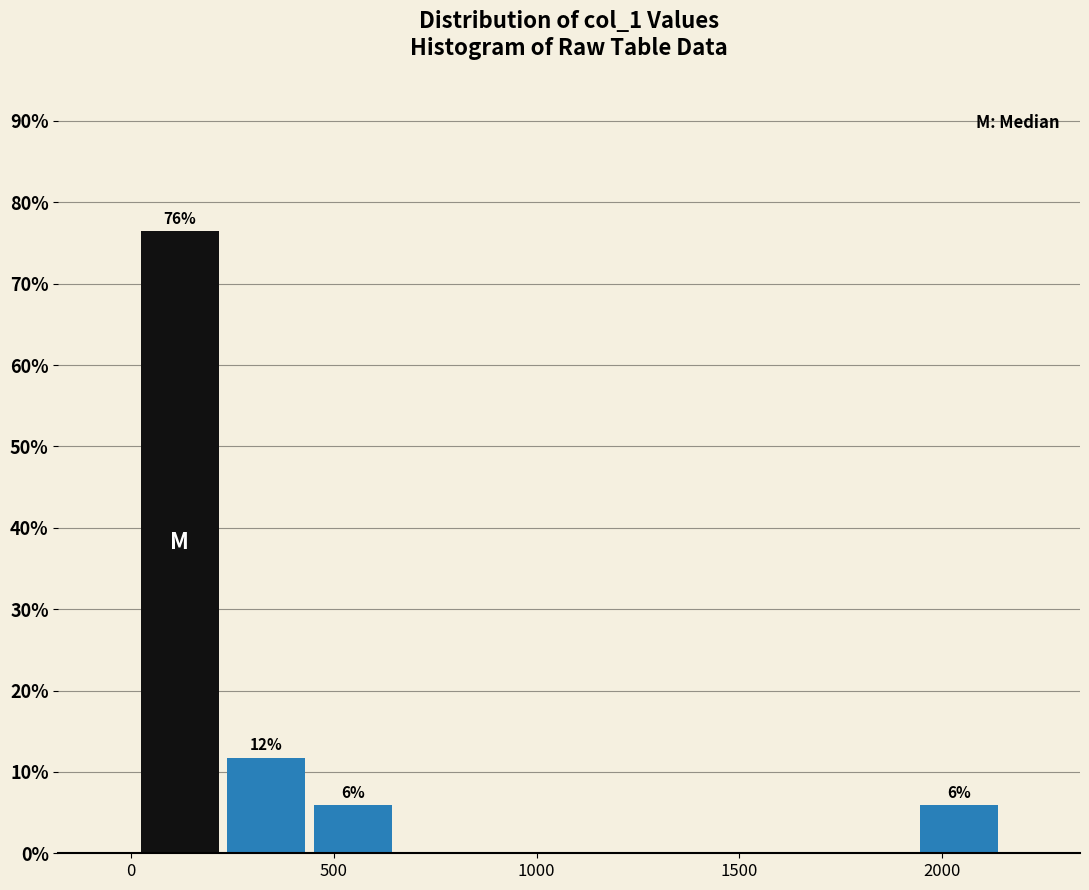

Which range on the x-axis has the tallest bar?

0 to 250